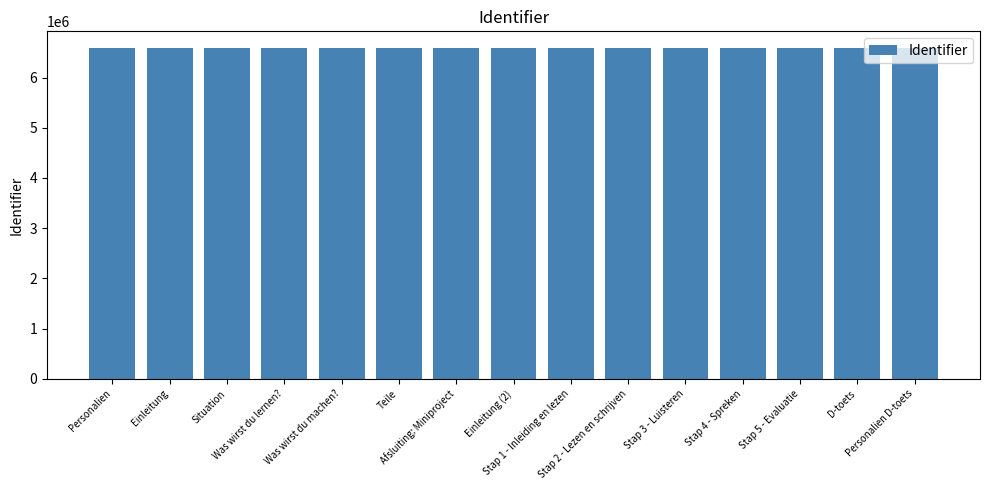

Does the chart contain stacked bars?

No